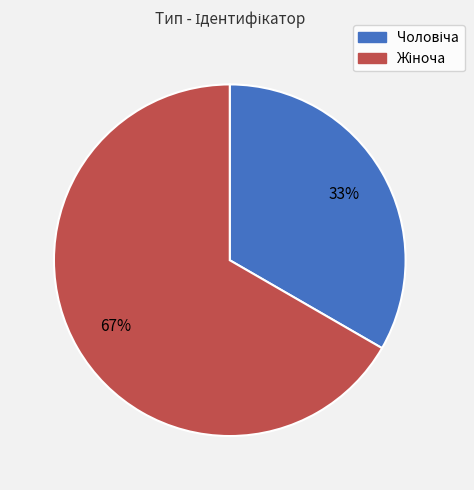

Does any single category account for the majority?

Yes